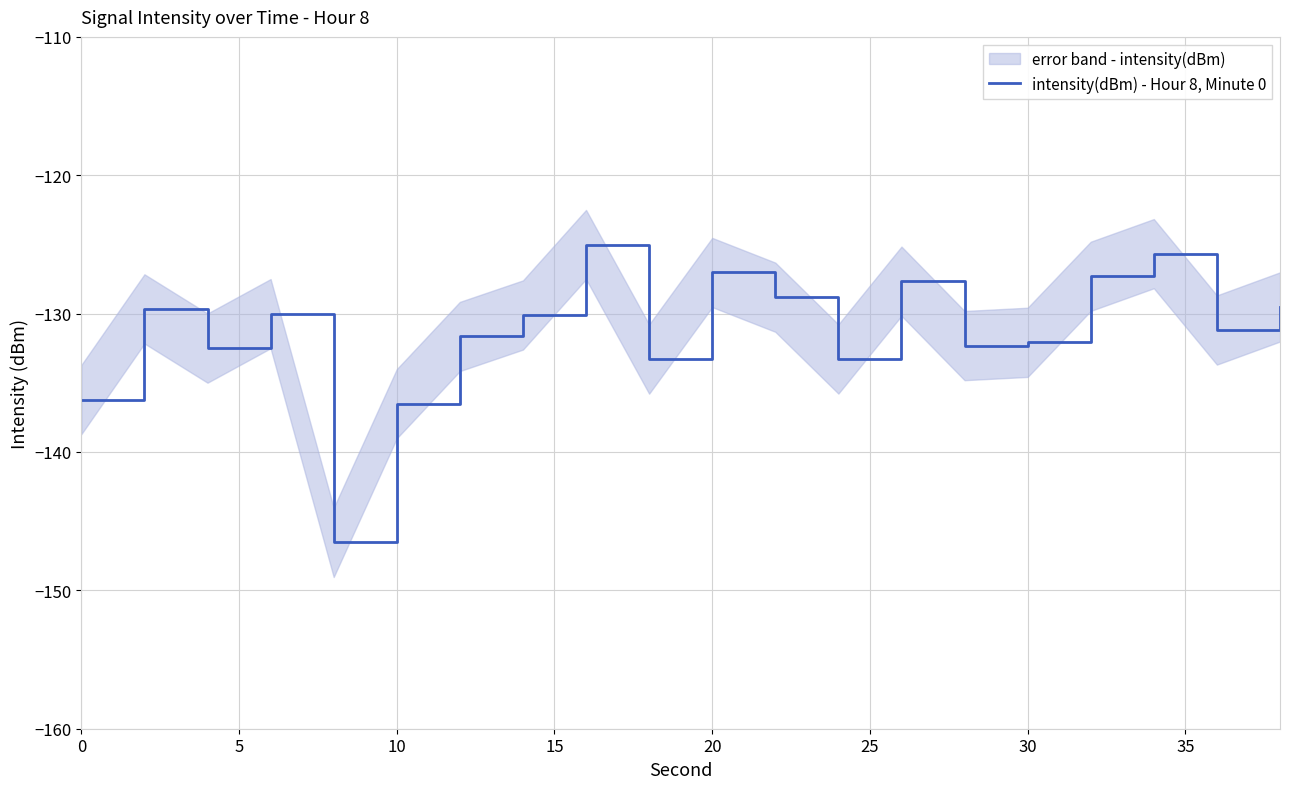

How many lines are shown in the chart?

1